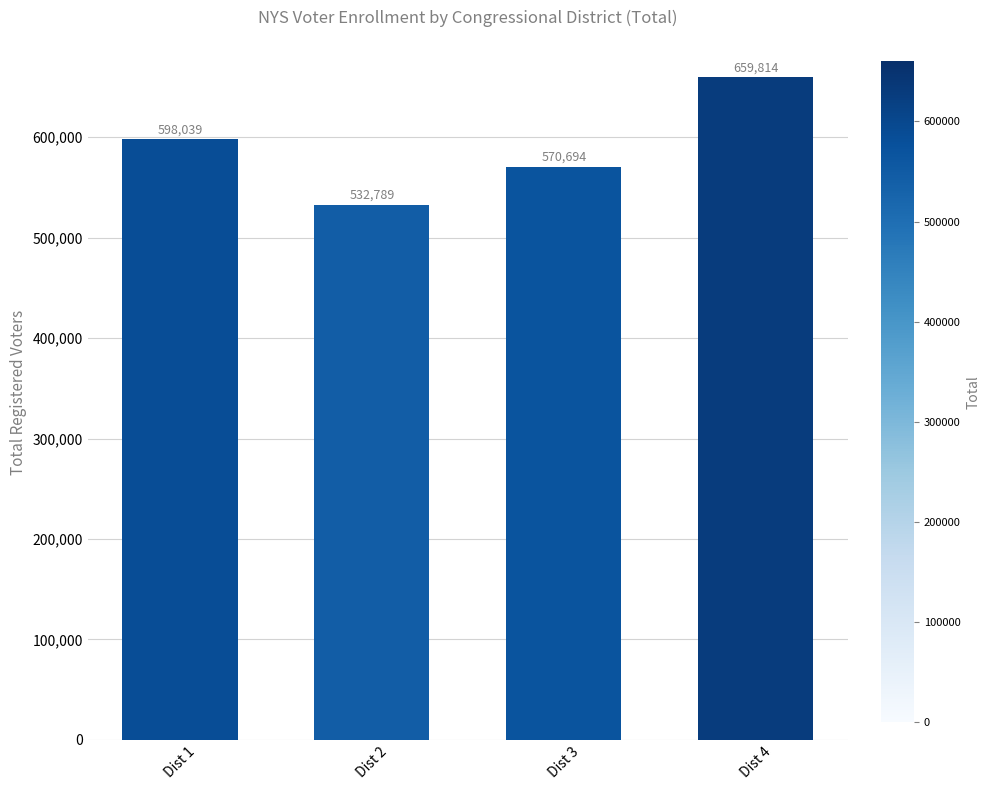

Approximately how many times larger is the value at Dist 2 compared to Dist 4?

0.8